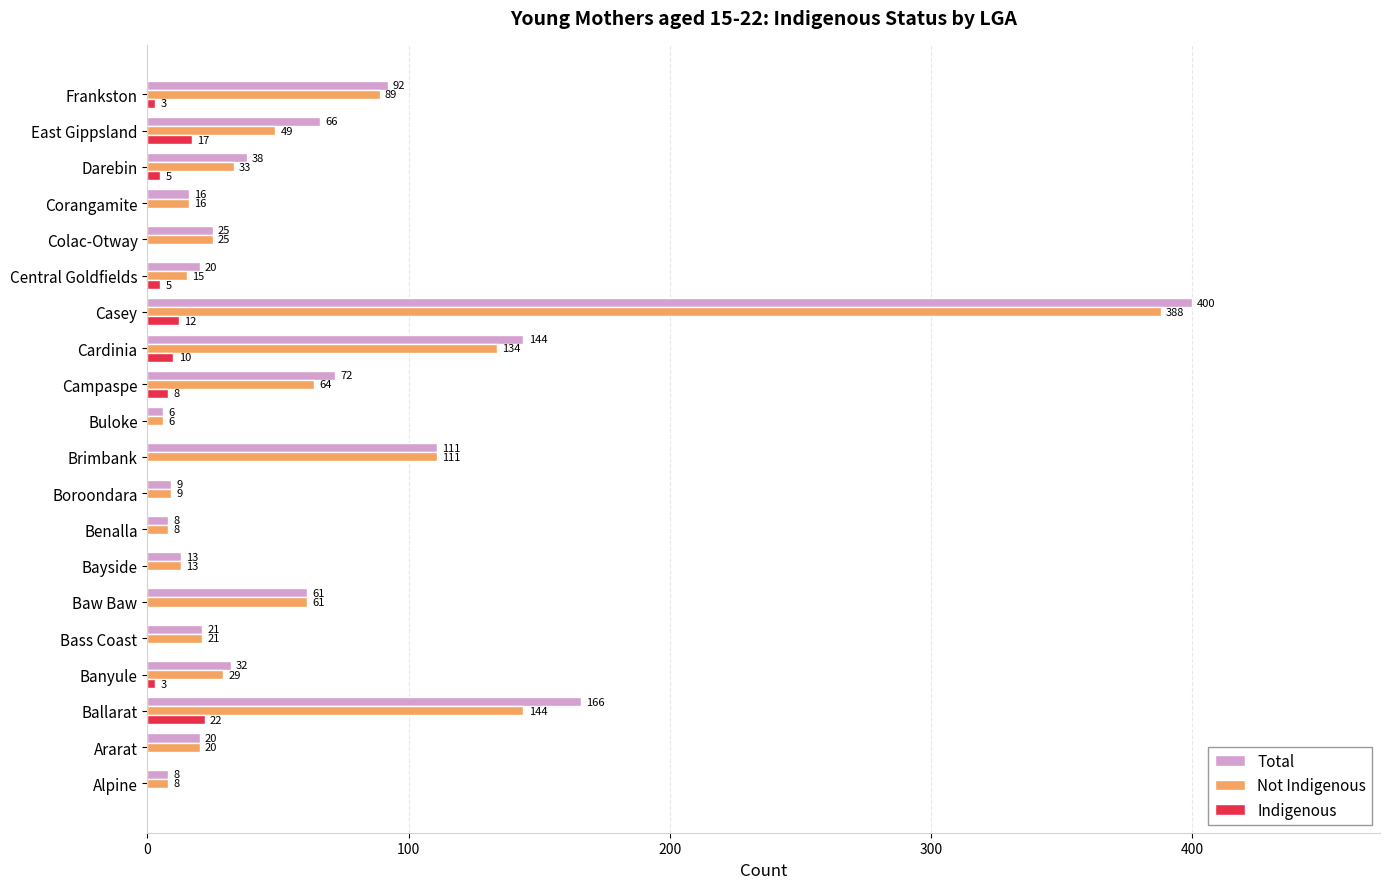

The Total series shows 26 at Baw Baw. True or false?

False